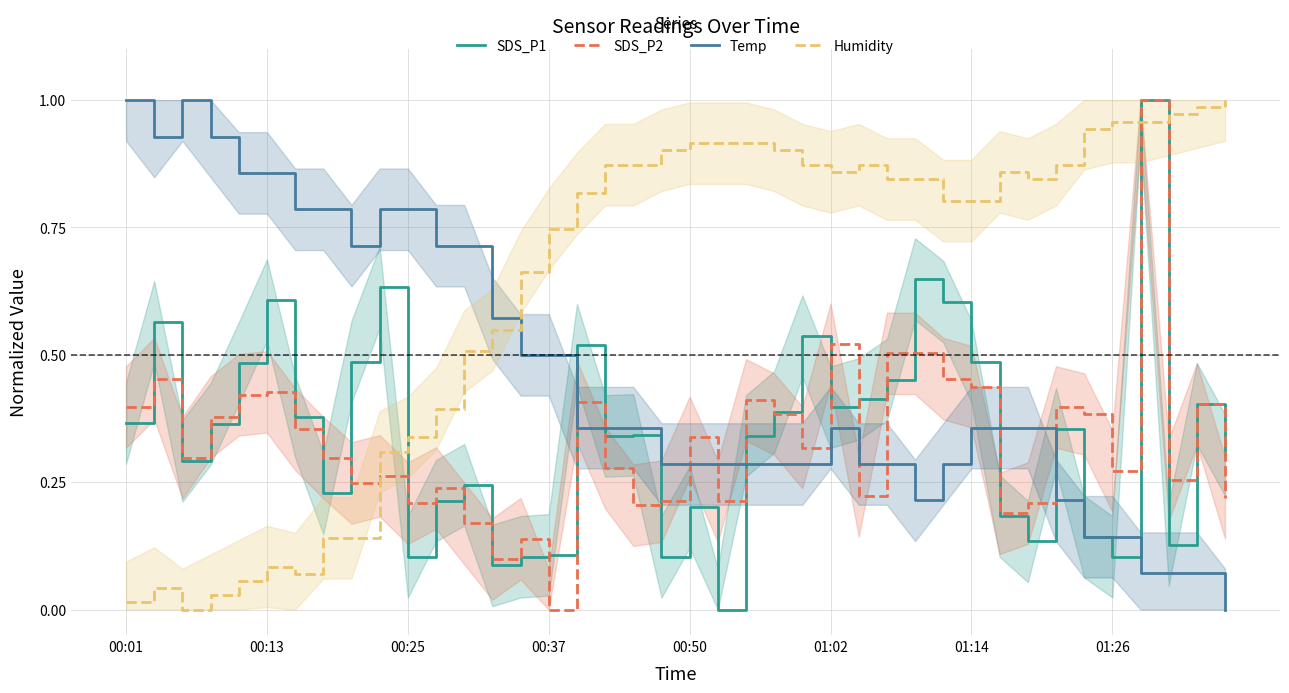

Reading left to right, transcribe all the data shown in this chart.

SDS_P1: 0.4	0.6	0.3	0.4	0.5	0.6	0.4	0.2	0.5	0.6	0.1	0.2	0.2	0.1	0.1	0.1	0.5	0.3	0.3	0.1	0.2	0.0	0.3	0.4	0.5	0.4	0.4	0.5	0.6	0.6	0.5	0.2	0.1	0.4	0.1	0.1	1.0	0.1	0.4	0.3
SDS_P2: 0.4	0.5	0.3	0.4	0.4	0.4	0.4	0.3	0.2	0.3	0.2	0.2	0.2	0.1	0.1	0.0	0.4	0.3	0.2	0.2	0.3	0.2	0.4	0.4	0.3	0.5	0.2	0.5	0.5	0.5	0.4	0.2	0.2	0.4	0.4	0.3	1.0	0.3	0.4	0.2
Temp: 1.0	0.9	1.0	0.9	0.9	0.9	0.8	0.8	0.7	0.8	0.8	0.7	0.7	0.6	0.5	0.5	0.4	0.4	0.4	0.3	0.3	0.3	0.3	0.3	0.3	0.4	0.3	0.3	0.2	0.3	0.4	0.4	0.4	0.2	0.1	0.1	0.1	0.1	0.1	0.0
Humidity: 0.0	0.0	0.0	0.0	0.1	0.1	0.1	0.1	0.1	0.3	0.3	0.4	0.5	0.5	0.7	0.7	0.8	0.9	0.9	0.9	0.9	0.9	0.9	0.9	0.9	0.9	0.9	0.8	0.8	0.8	0.8	0.9	0.8	0.9	0.9	1.0	1.0	1.0	1.0	1.0